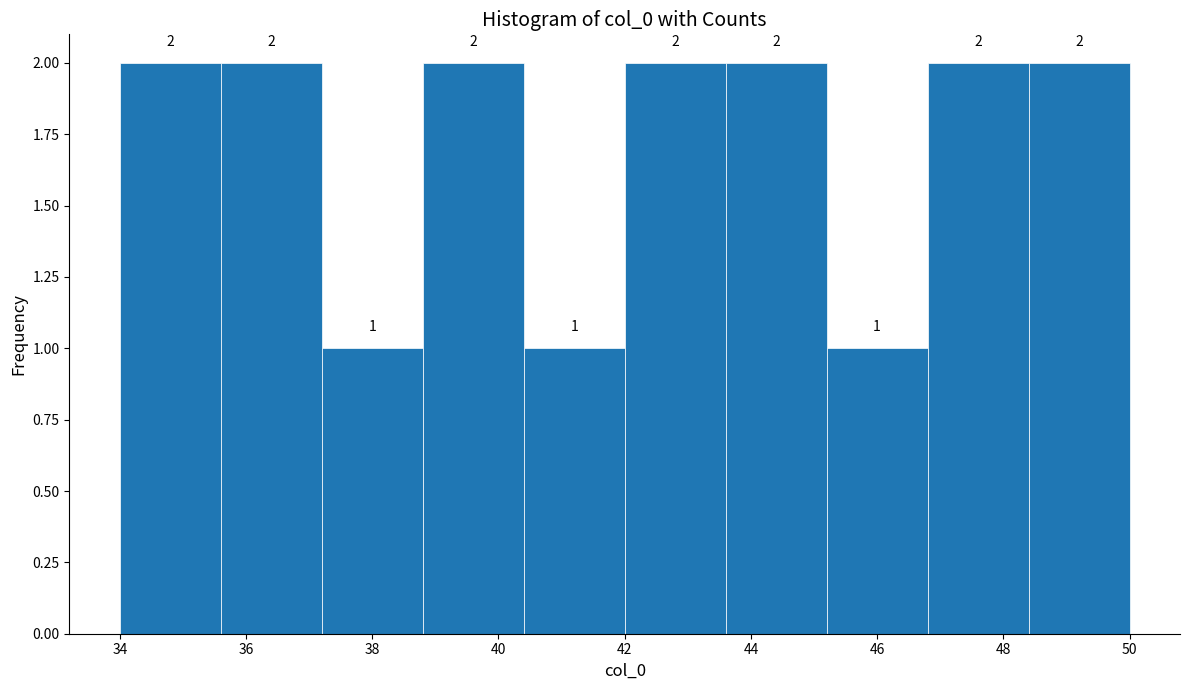

What is the height of the bar covering 48.4 to 50.0 on the x-axis?

2